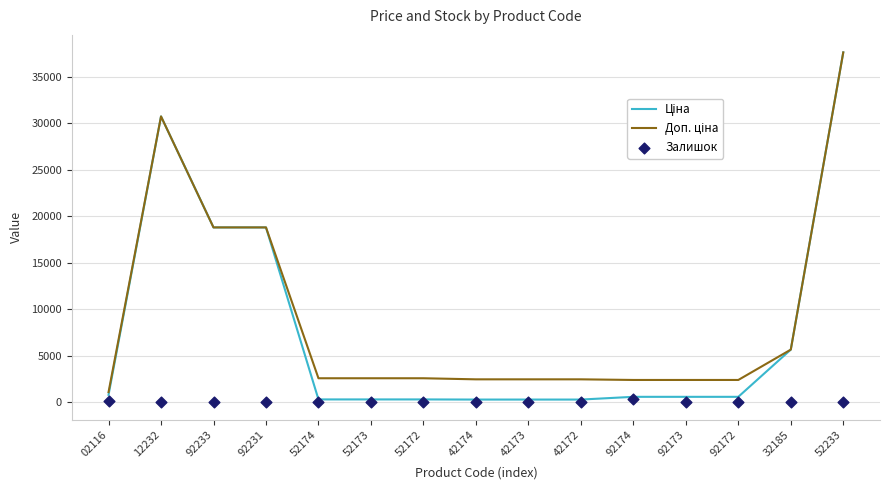

Is the value of Ціна at 12232 greater than the value of Залишок at 92174?

Yes